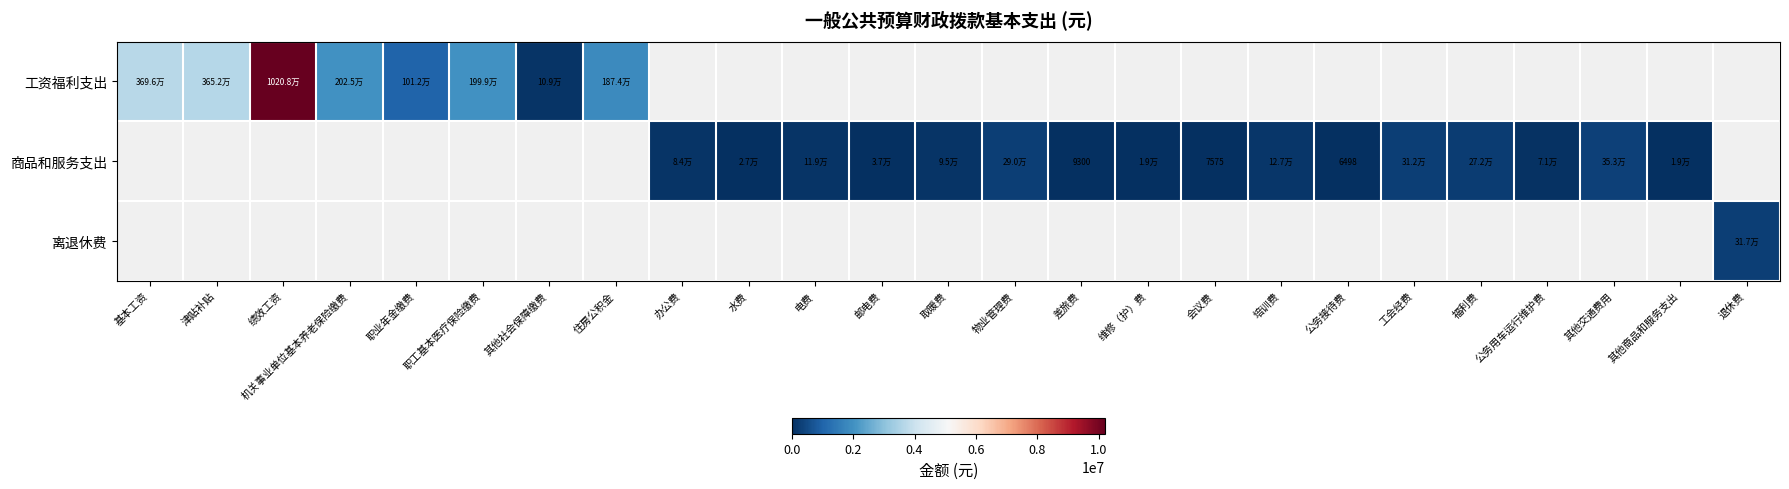

List the series in order of their overall mean, highest first.

工资福利支出, 商品和服务支出, 离退休费